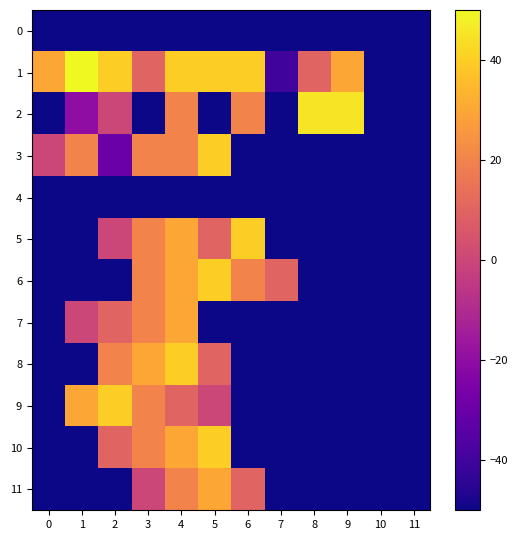

Which series has the largest total across all categories?

1